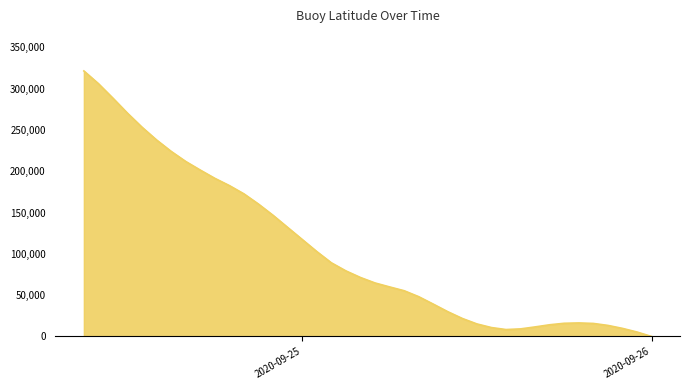

Does the chart display data point markers on the line(s)?

No